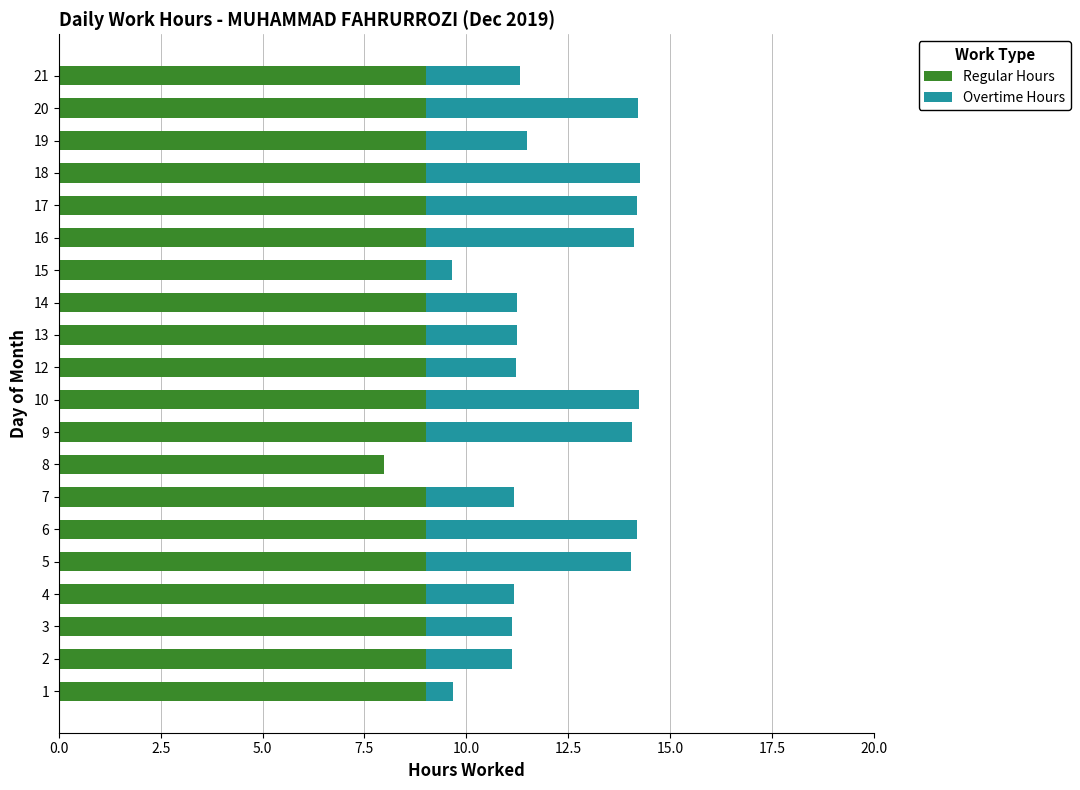

The value of Regular Hours at 14 is 14.5. True or false?

False